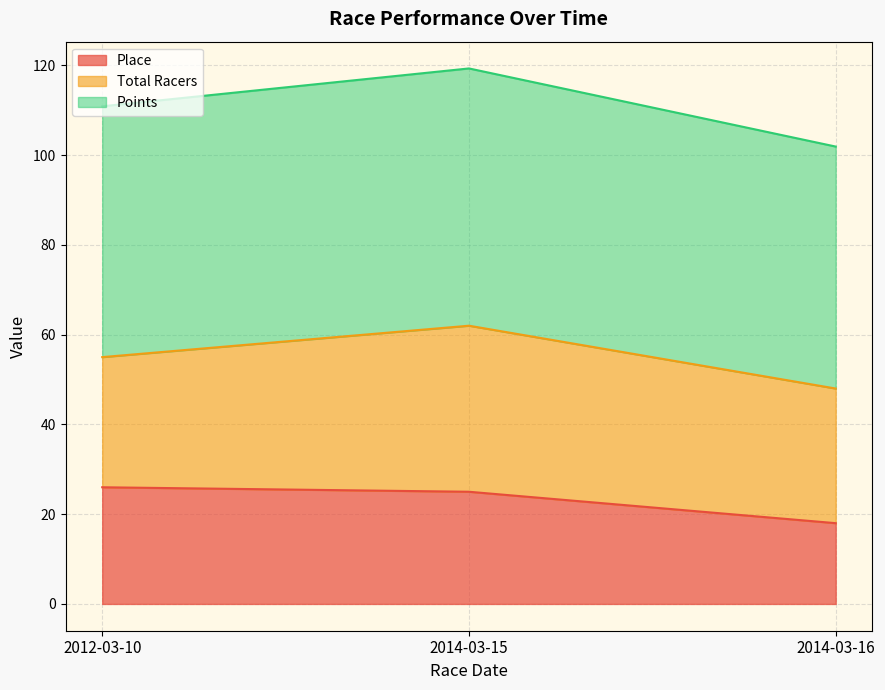

True or false: Place has a value of 16.9 at 2014-03-15.

False